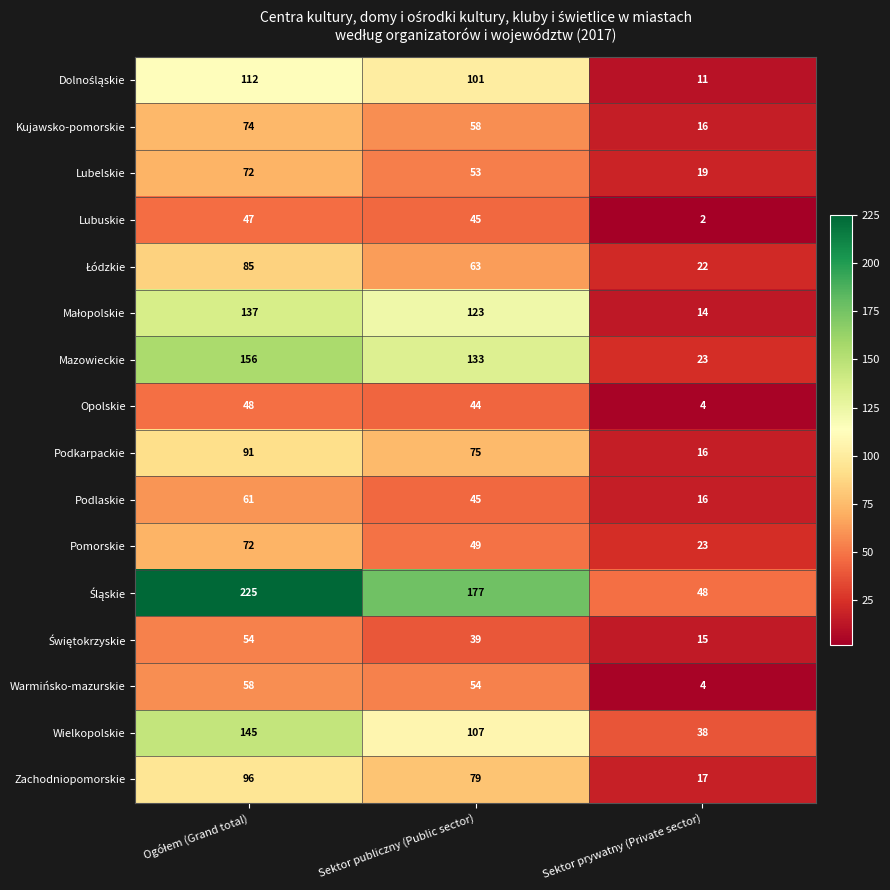

Which category has the lowest value across all series?

Sektor prywatny (Private sector)